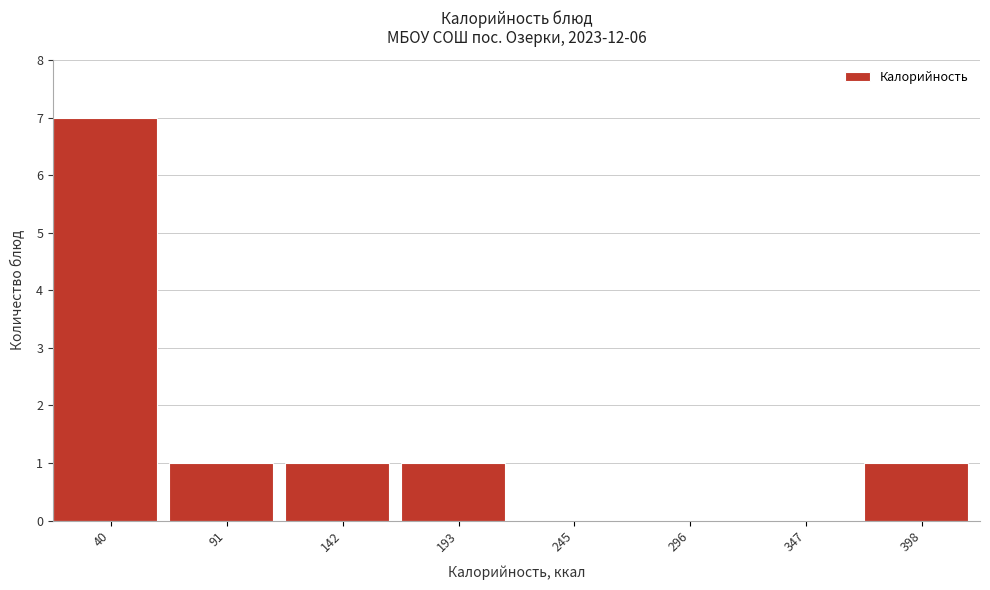

Reading left to right, transcribe all the data shown in this chart.

40=7	91=1	142=1	193=1	245=0	296=0	347=0	398=1